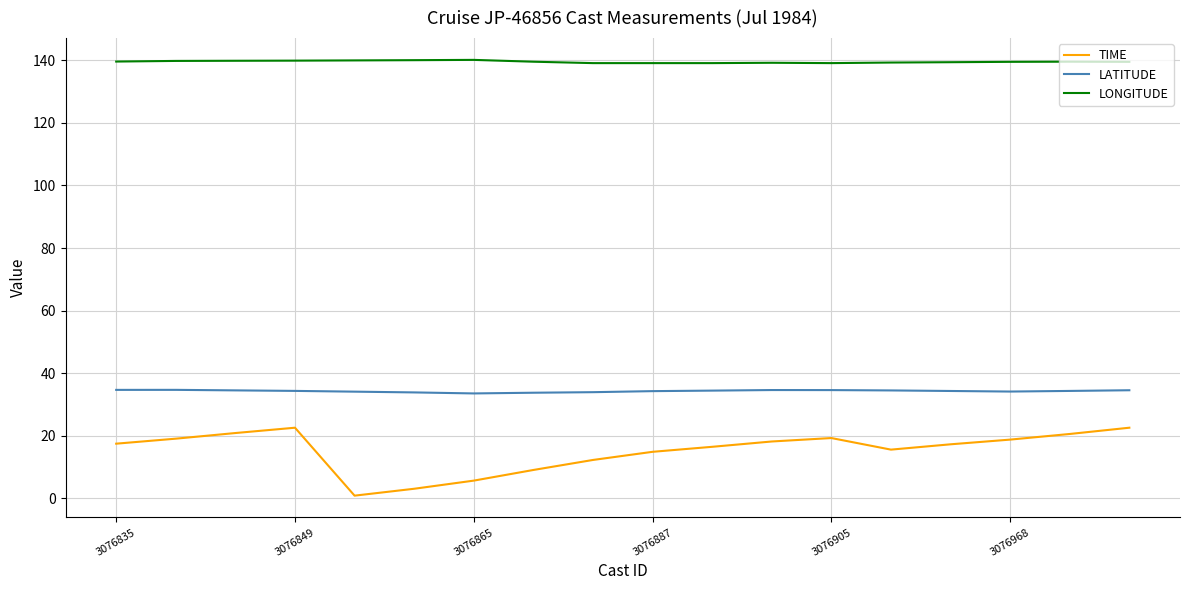

True or false: TIME and LATITUDE intersect in this chart.

False